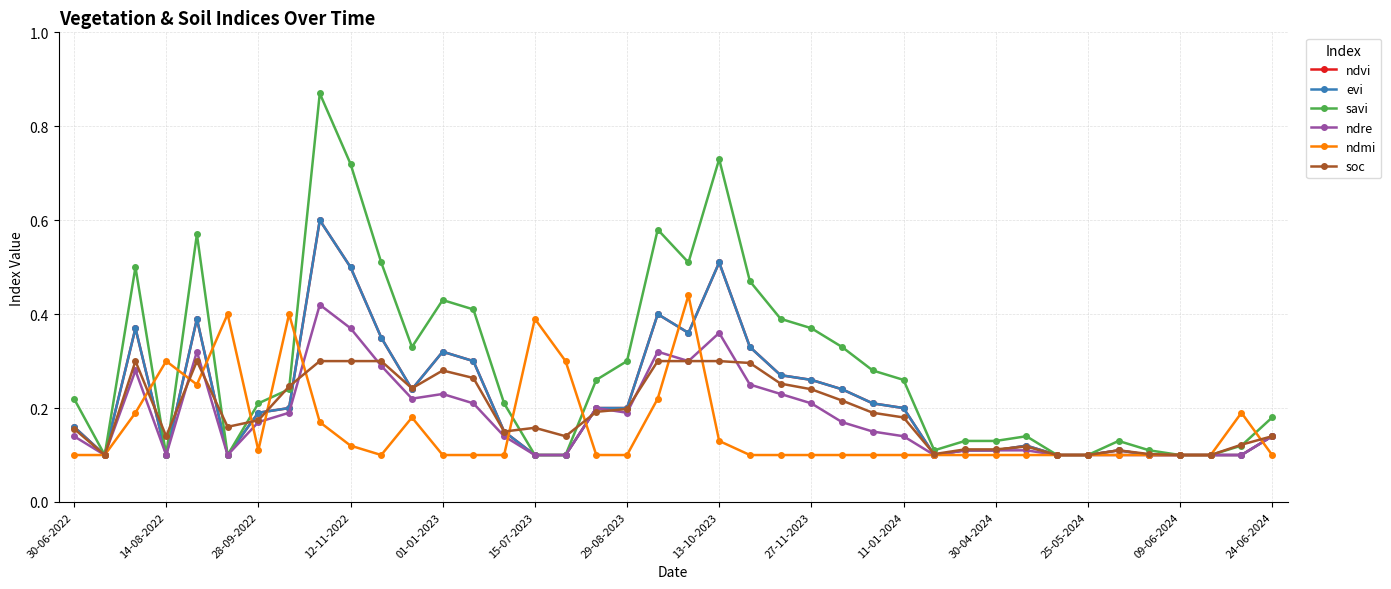

What is the highest value of the evi series?

0.6